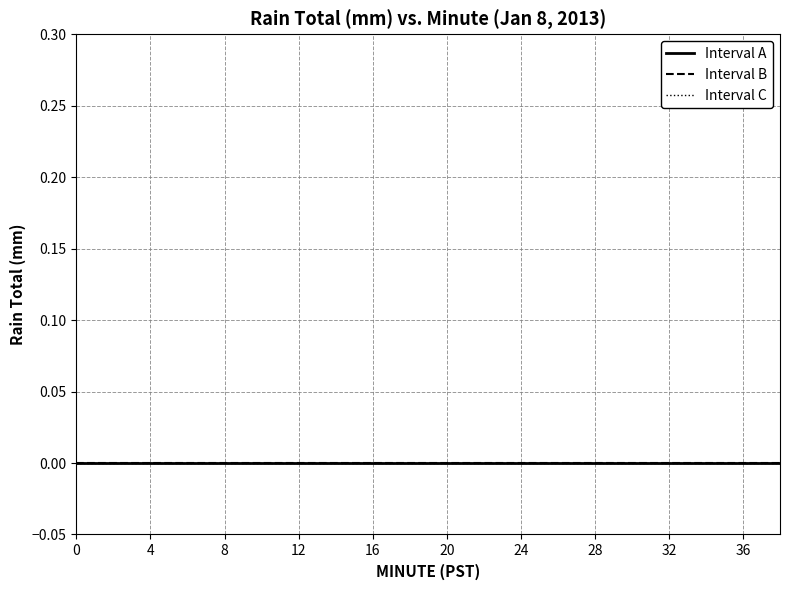

Is it true that Minute equals 0 at 0?

True